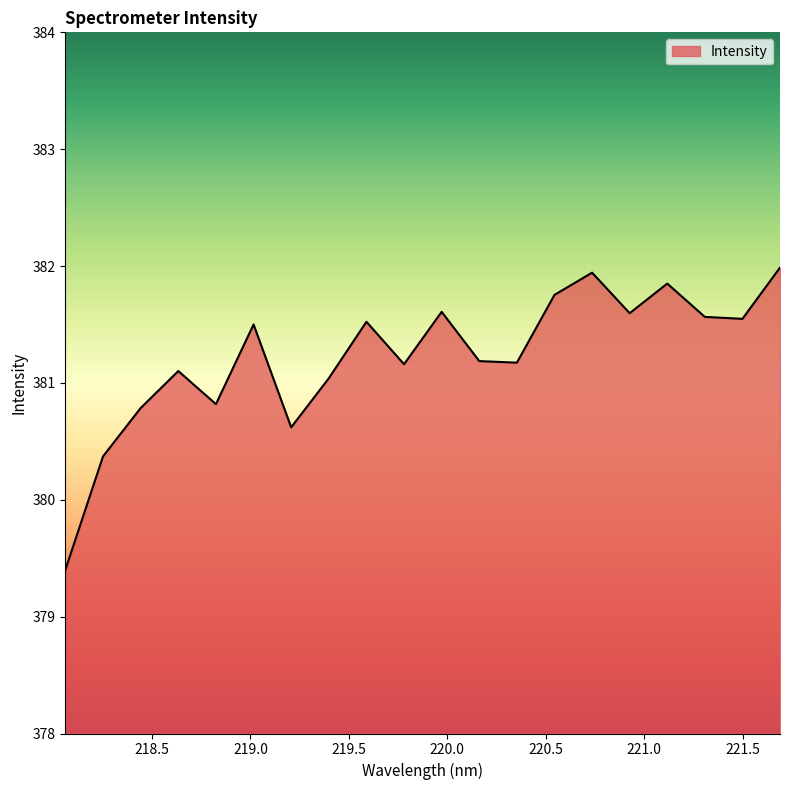

What is the smallest value displayed?

379.4